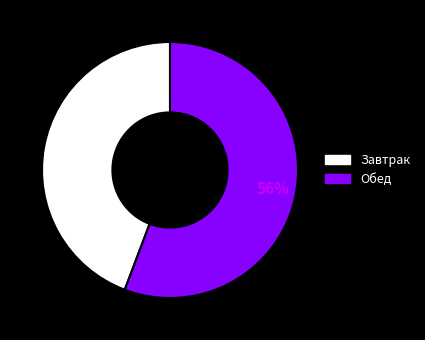

Is the sum of Завтрак and Обед greater than half?

Yes